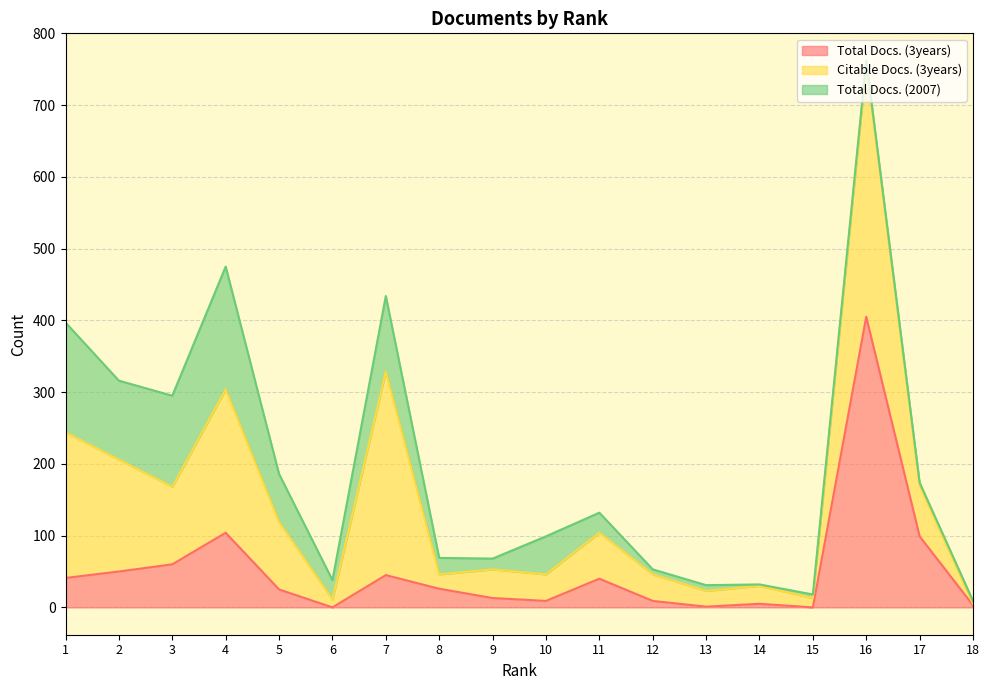

Which series has the largest range (max minus min)?

Total Docs. (3years)